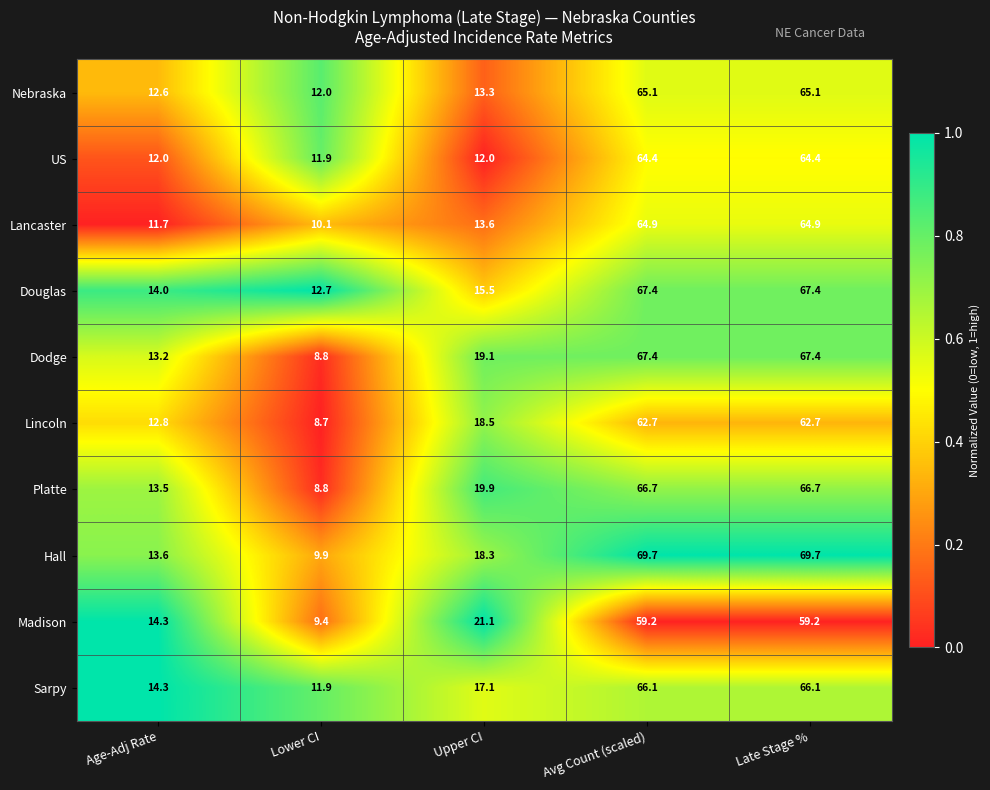

What is the lowest value of the Dodge series?

8.8